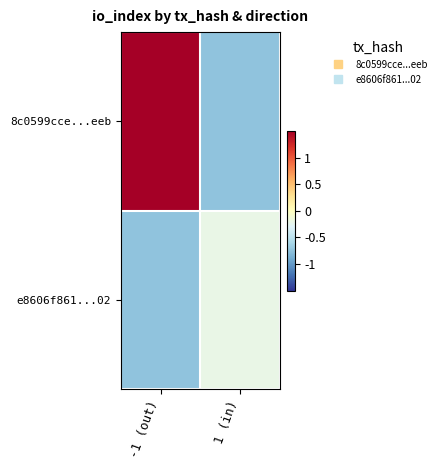

Reading right to left, list all the values displayed in this chart.

8c0599cce...eeb: 1 (in)=-0.7	-1 (out)=1.5
e8606f861...02: 1 (in)=-0.2	-1 (out)=-0.7